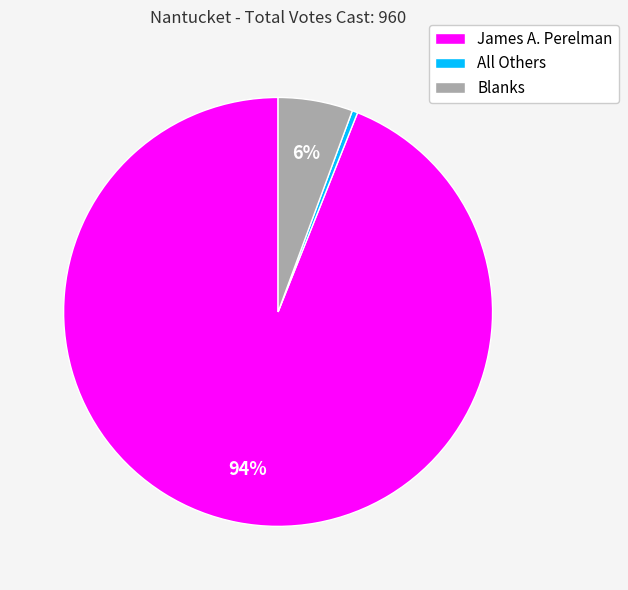

To the nearest percent, what is the average slice percentage?

33%